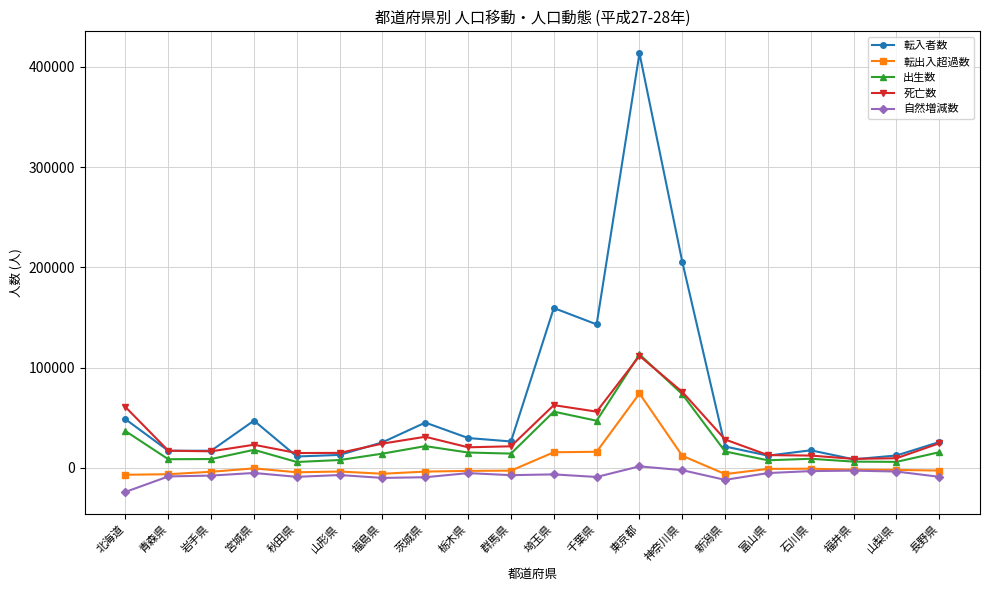

What is the maximum value for 出生数?

113194